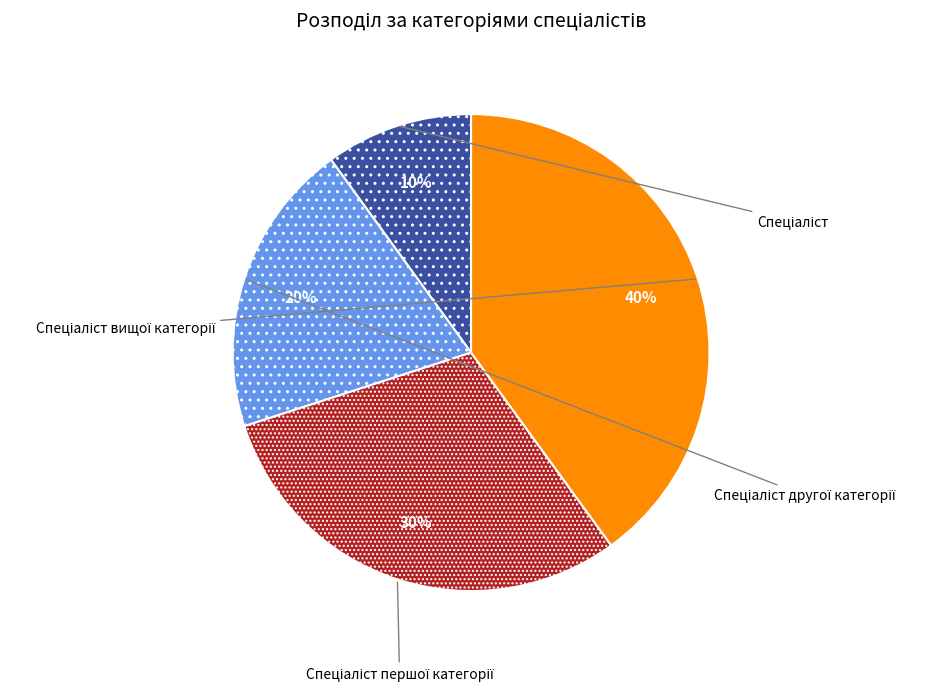

Which has a higher value, Спеціаліст другої категорії or Спеціаліст вищої категорії?

Спеціаліст вищої категорії